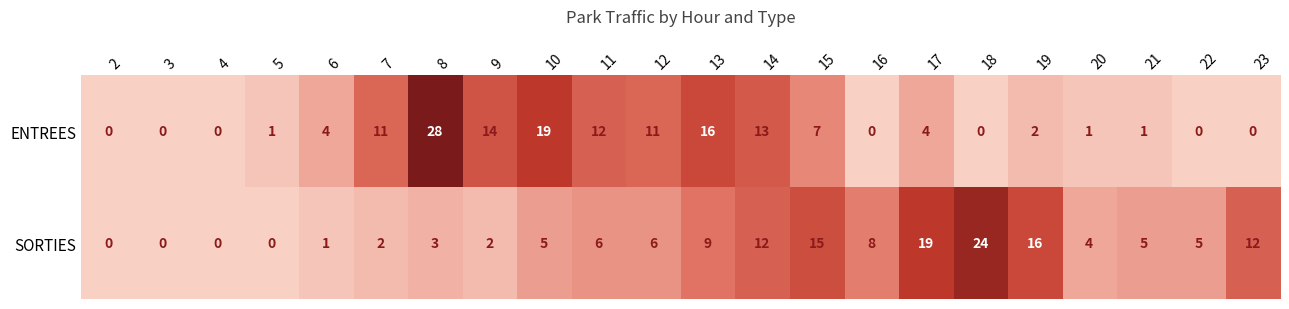

The ENTREES series shows 0 at 23. True or false?

True